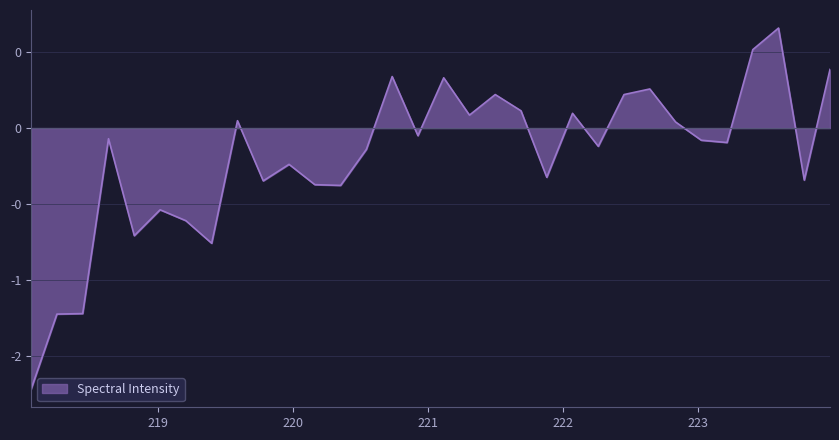

What is the maximum value shown in the chart?

0.7